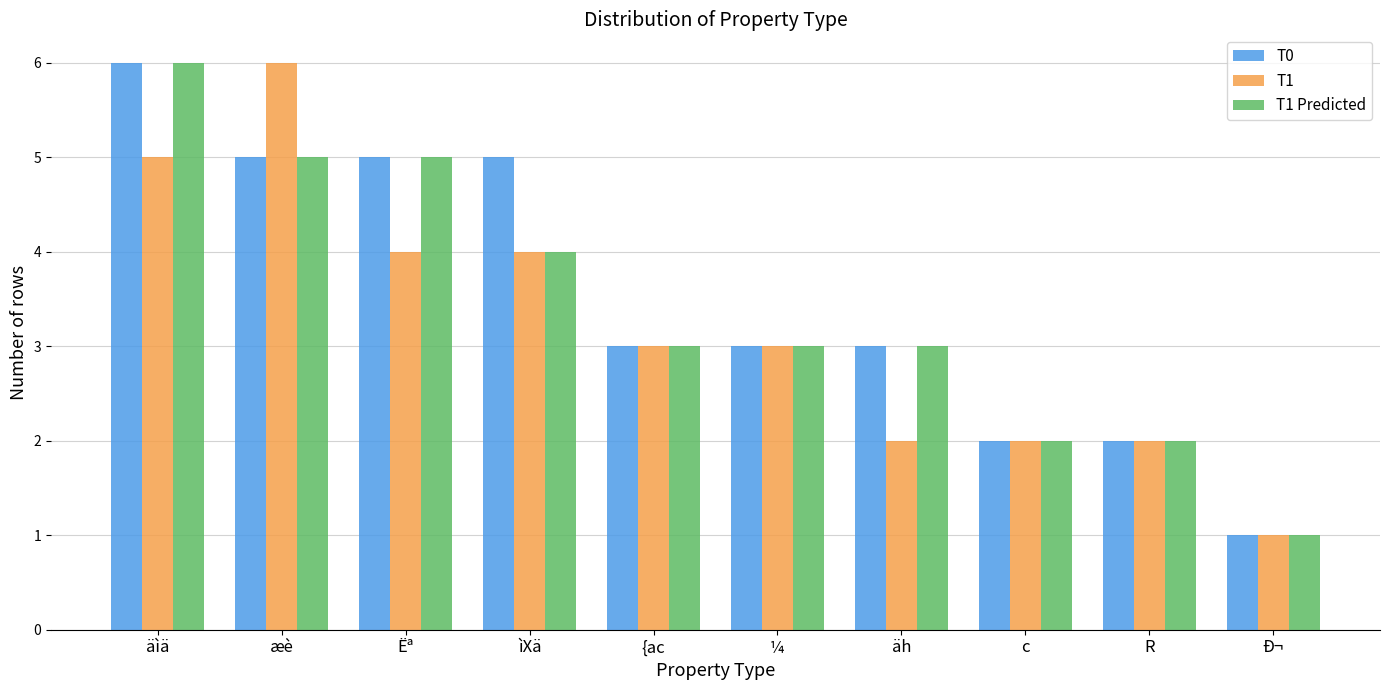

Reading left to right, what are all the values shown in this chart?

T0: 6	5	5	5	3	3	3	2	2	1
T1: 5	6	4	4	3	3	2	2	2	1
T1 Predicted: 6	5	5	4	3	3	3	2	2	1